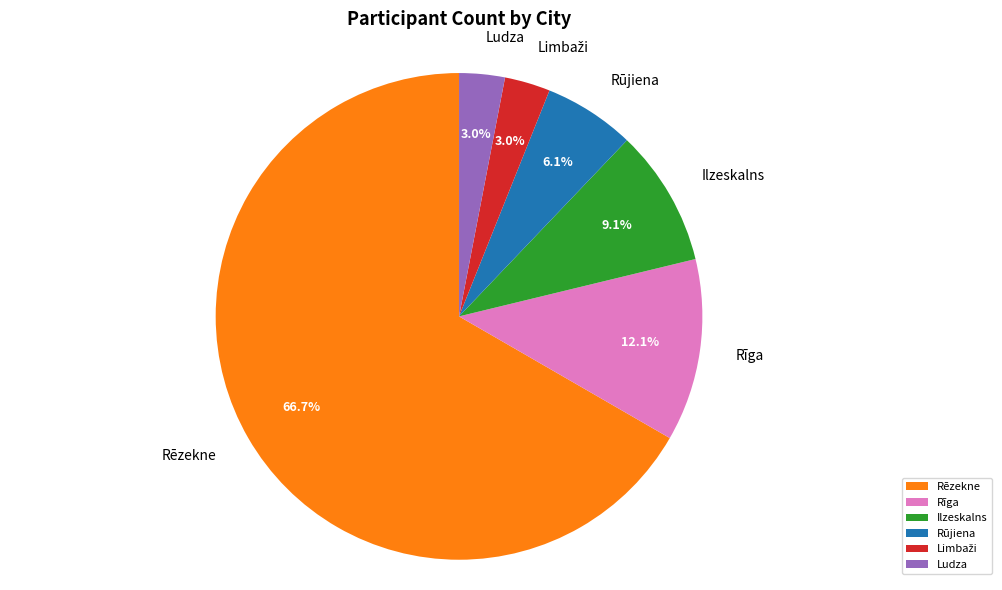

What is the largest slice in the pie chart?

Rēzekne